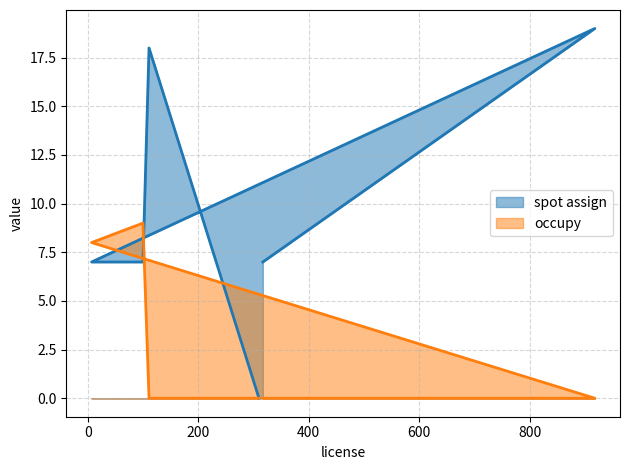

Which series has the largest range (max minus min)?

spot assign